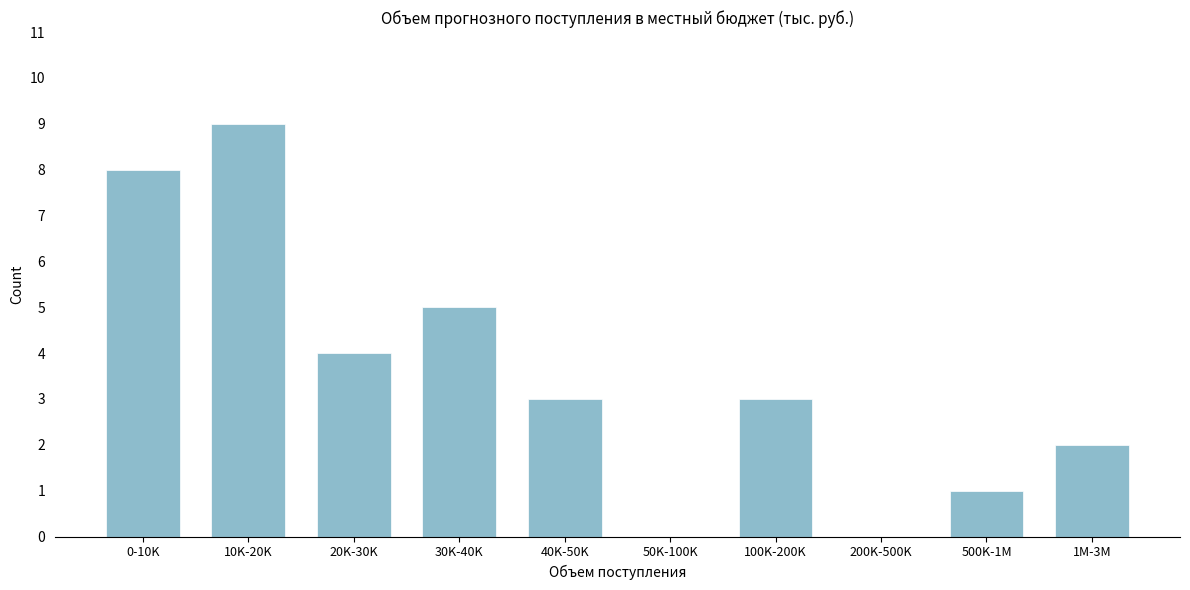

Reading left to right, what are all the values shown in this chart?

0-10K=8	10K-20K=9	20K-30K=4	30K-40K=5	40K-50K=3	50K-100K=0	100K-200K=3	200K-500K=0	500K-1M=1	1M-3M=2